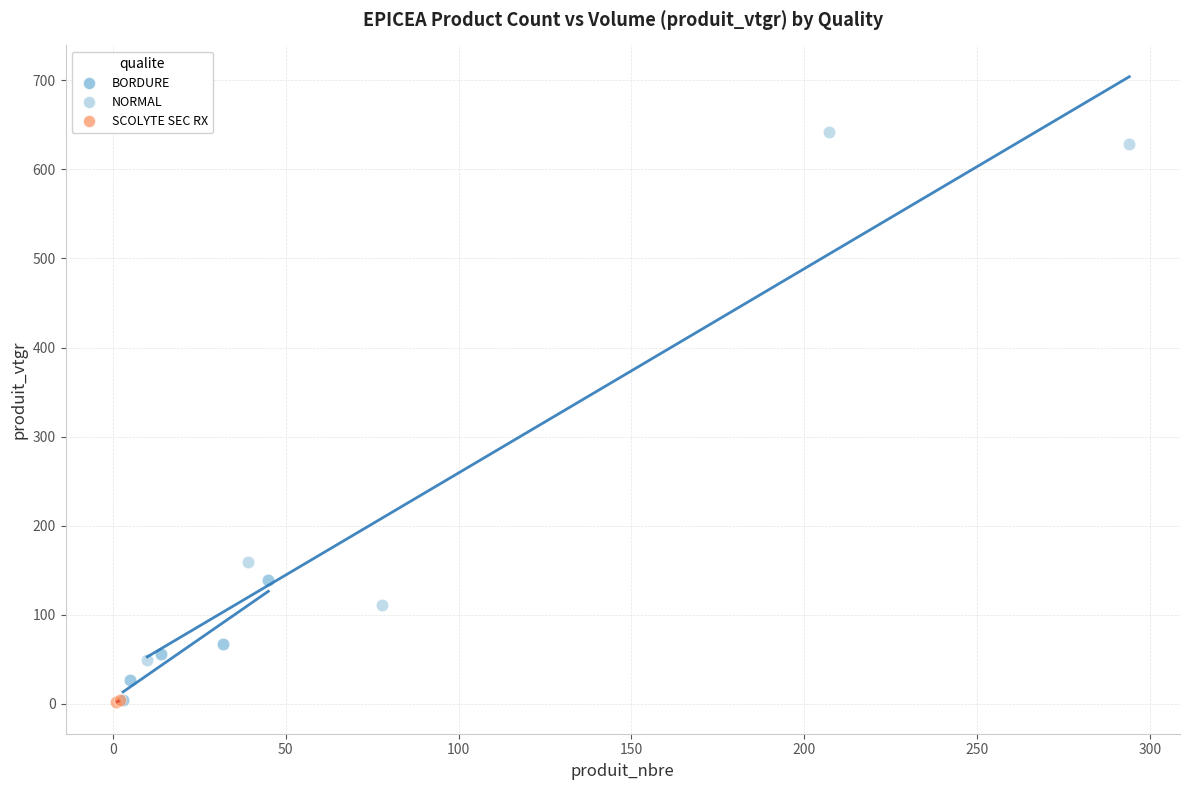

What are all the series names shown in the legend?

BORDURE, NORMAL, SCOLYTE SEC RX